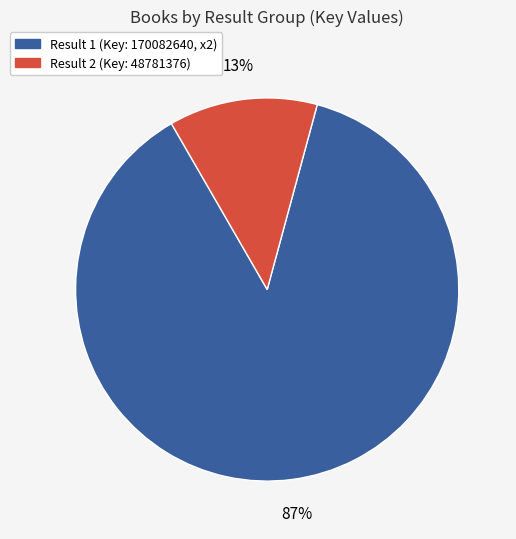

To the nearest percent, what is the average slice percentage?

50%